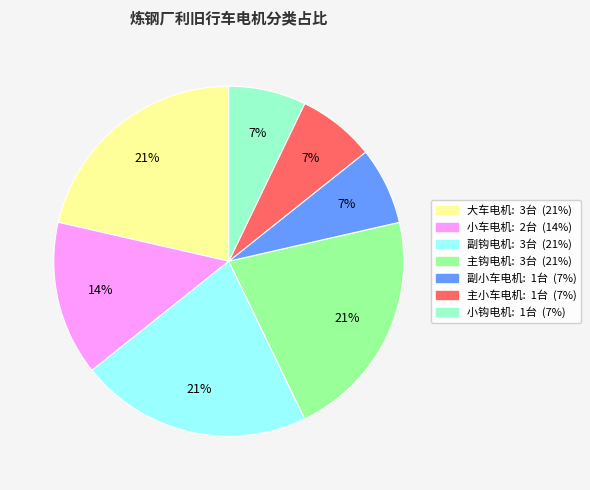

Combined, do 主小车电机 and 小车电机 account for over 50%?

No